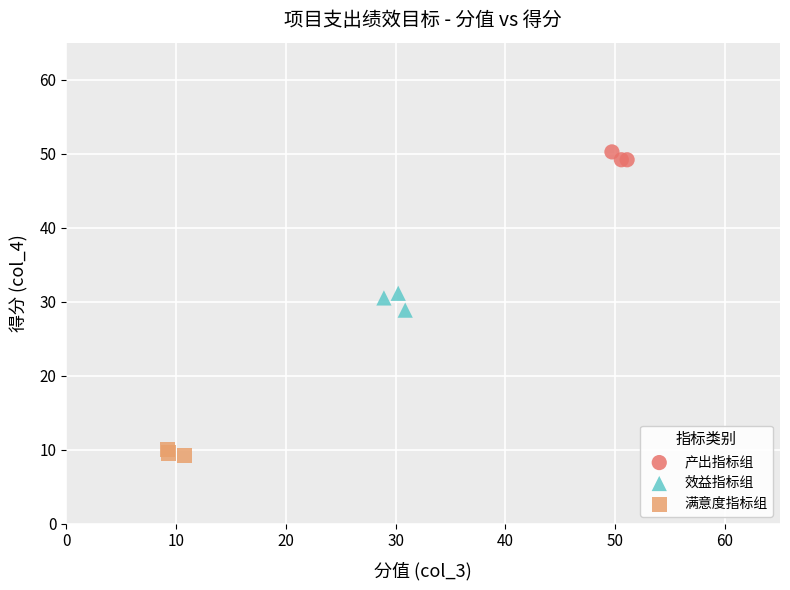

Which series contains the highest Y value?

产出指标组